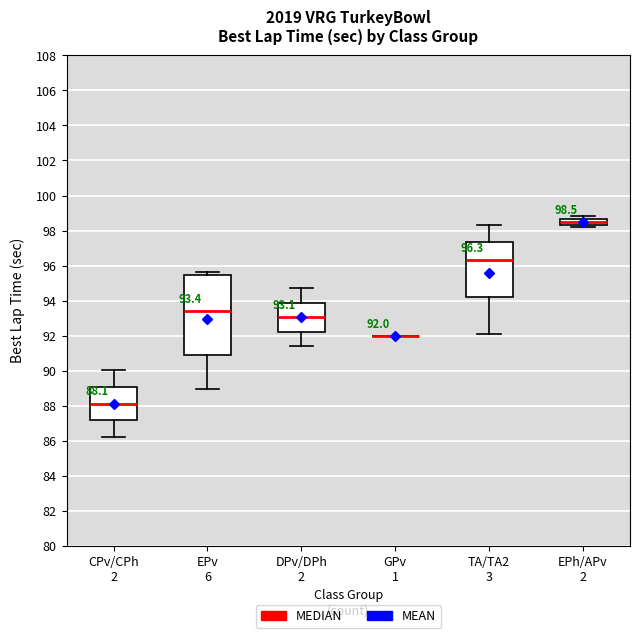

Which box is the tallest, from its lower edge to its upper edge?

EPv 6